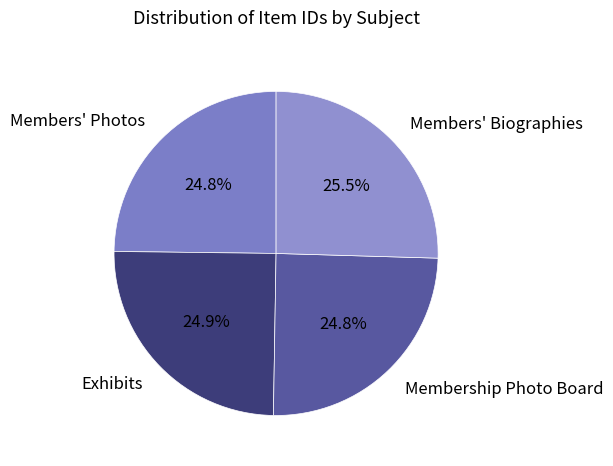

Approximately how many times larger is the value at Members' Biographies compared to Members' Photos?

1.0